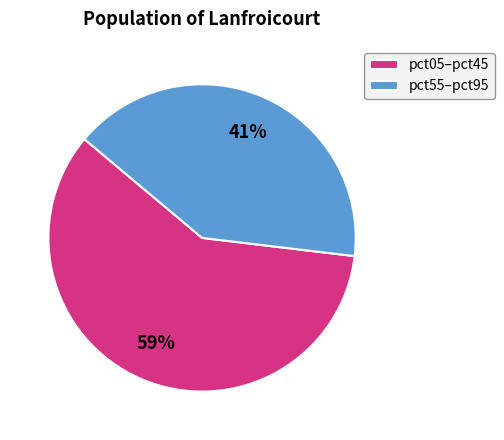

Is there any slice that represents more than half of the pie?

Yes